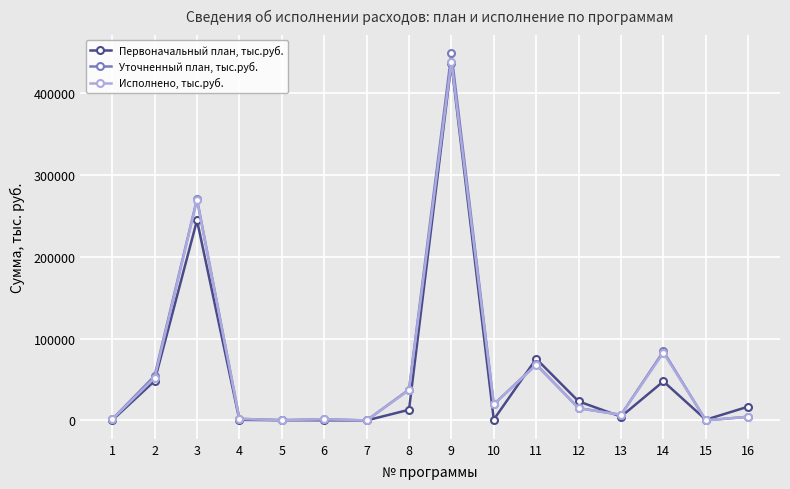

Which series has the largest range (max minus min)?

Уточненный план, тыс.руб.